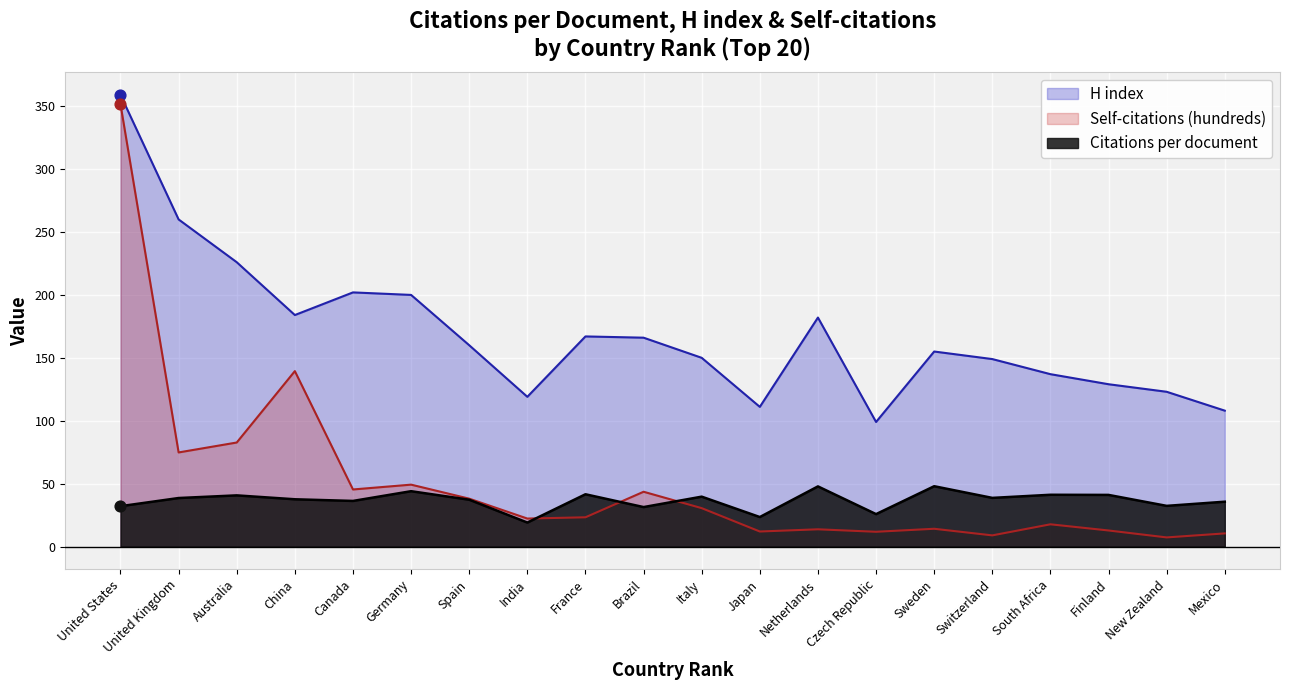

Which series reaches the minimum Y coordinate?

Self-citations (hundreds)